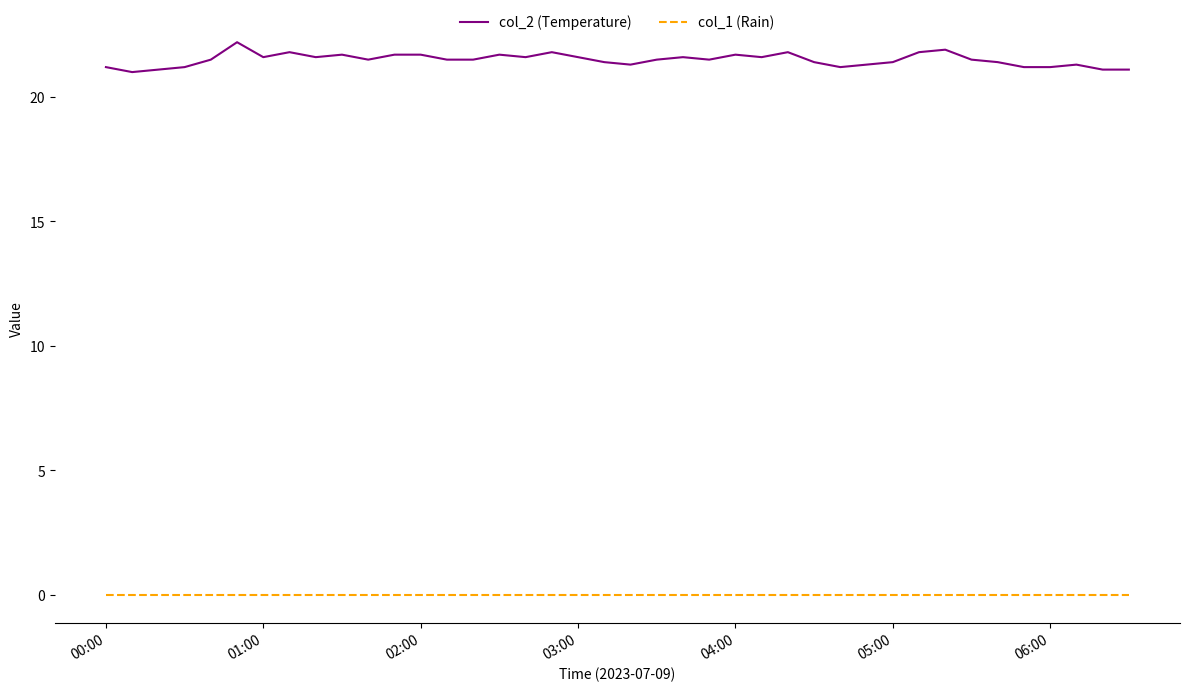

Rank the series by their average value, from lowest to highest.

col_1 (Rain), col_2 (Temperature)